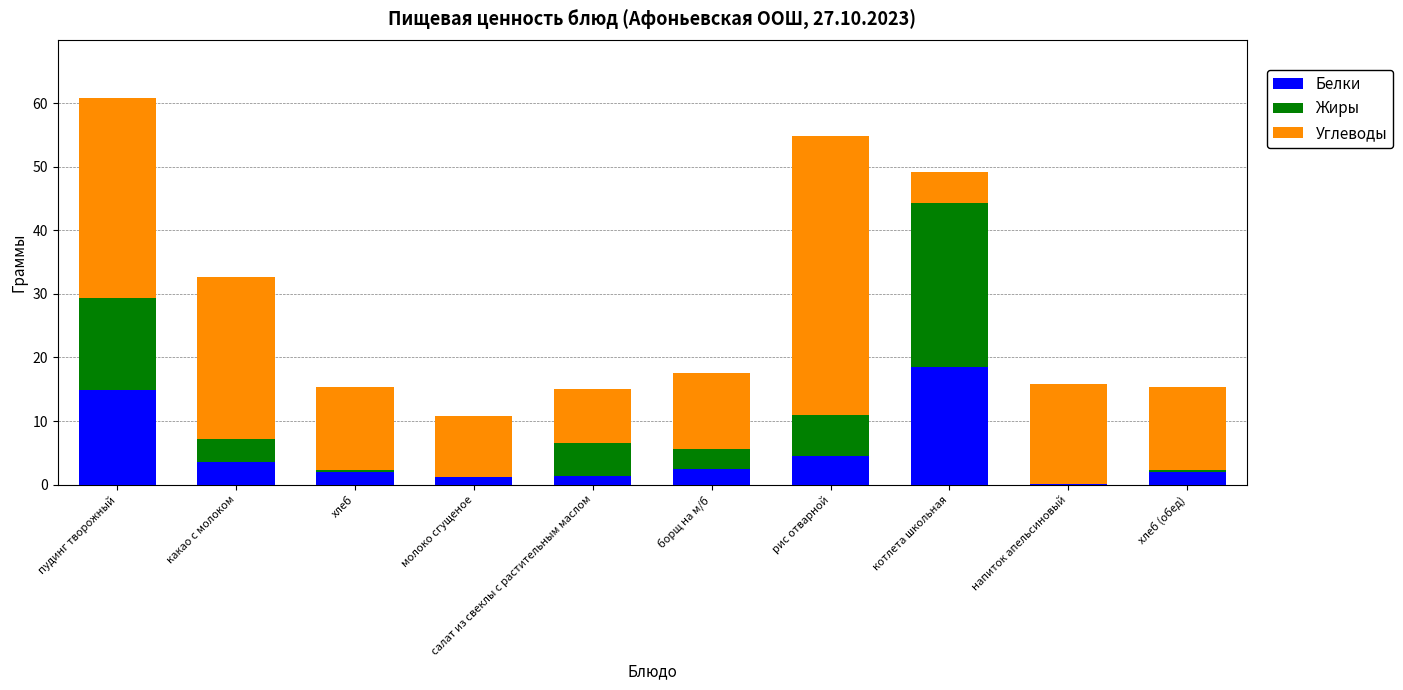

How many data points does each series have?

10